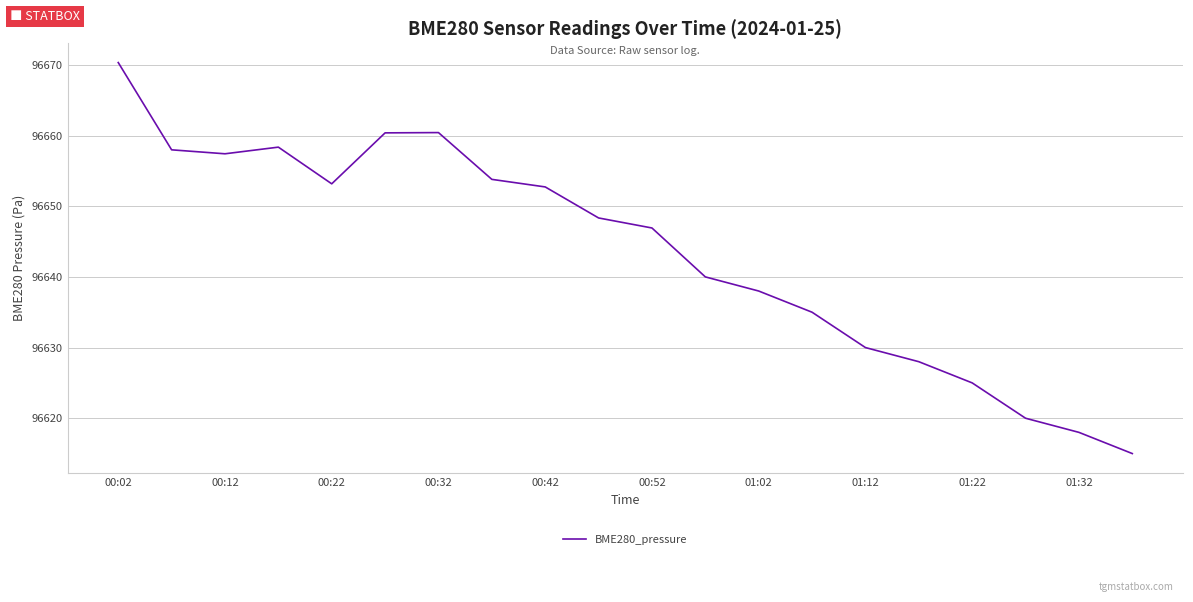

What is the smallest value displayed?

96615.0